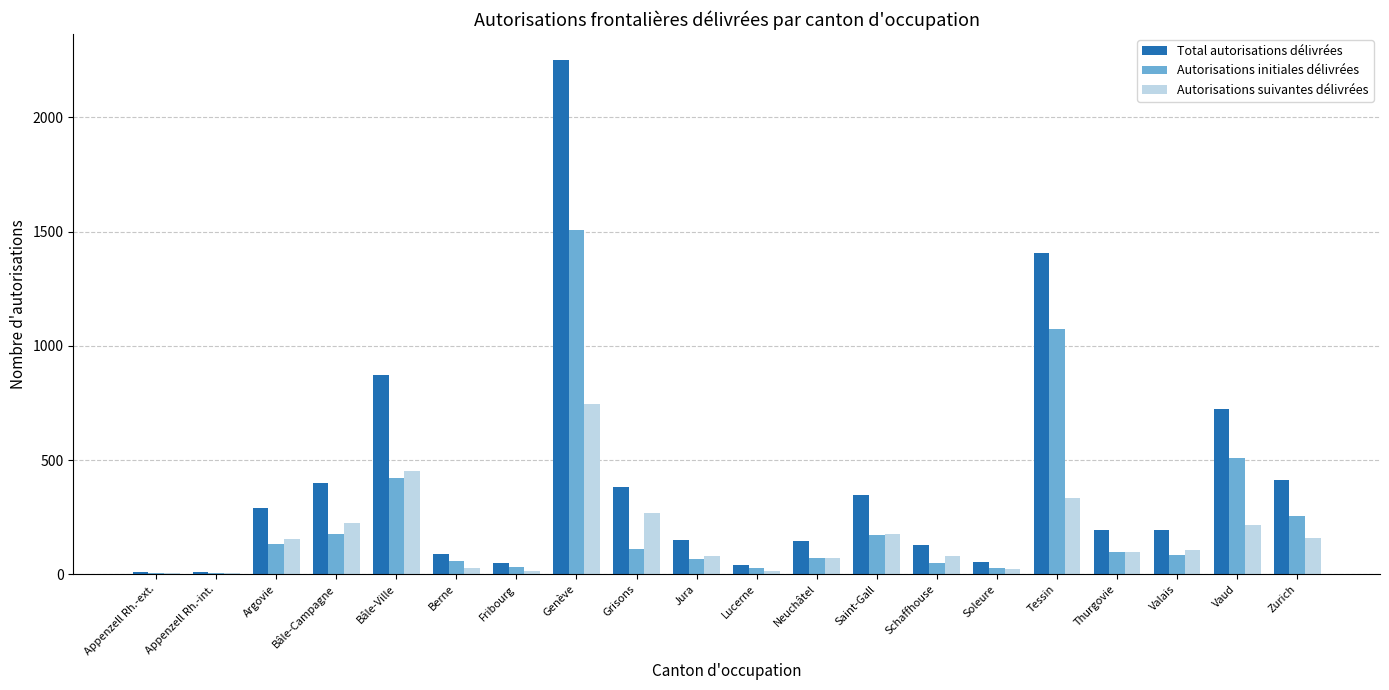

What is the sum of all Autorisations suivantes délivrées values?

3271